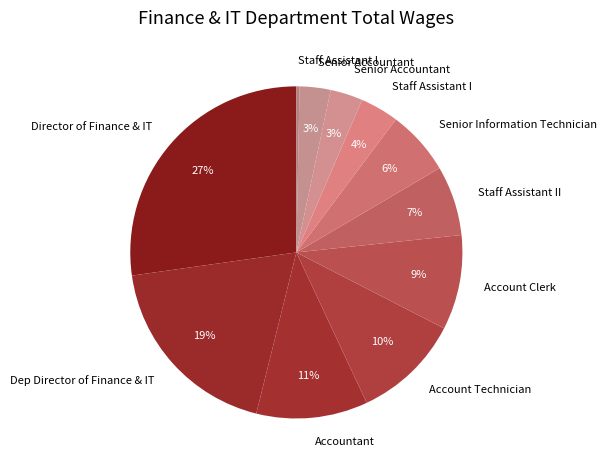

How many slices are in this pie chart?

11